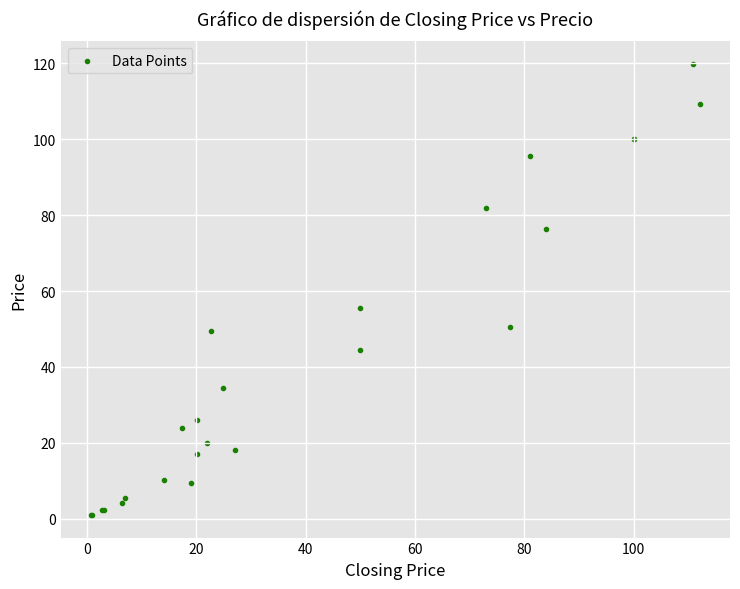

What Y value in the scatter plot is closest to 60?

55.5